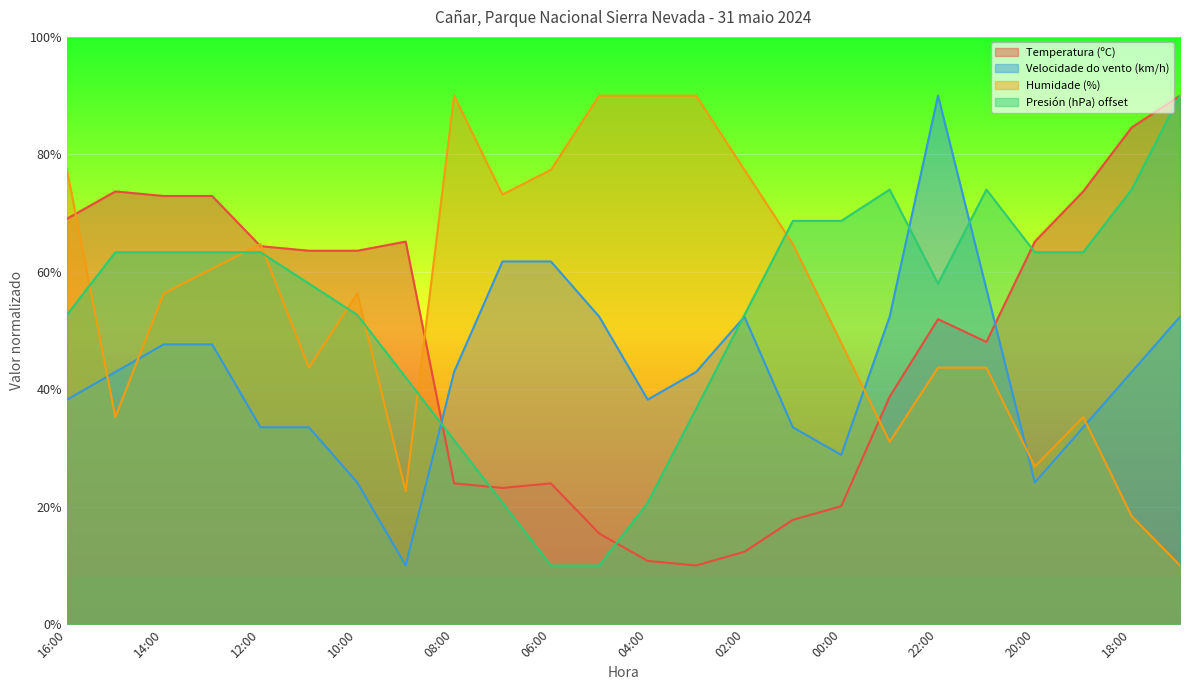

At 00:00, list the series in order from smallest to largest.

Temperatura (ºC), Velocidade do vento (km/h), Humidade (%), Presión (hPa) offset